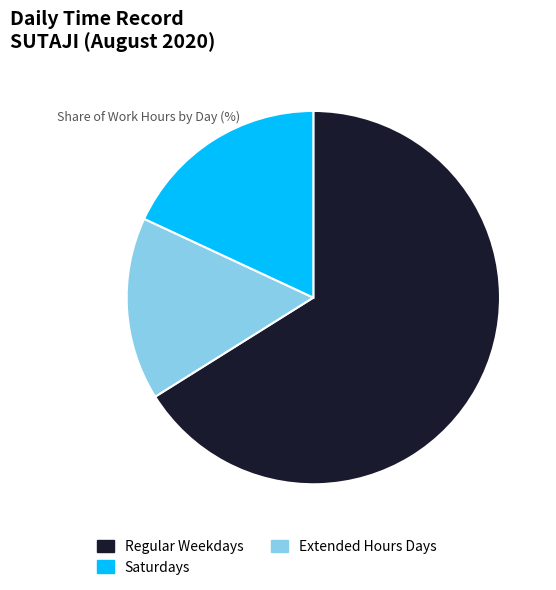

Is there any slice that represents more than half of the pie?

Yes